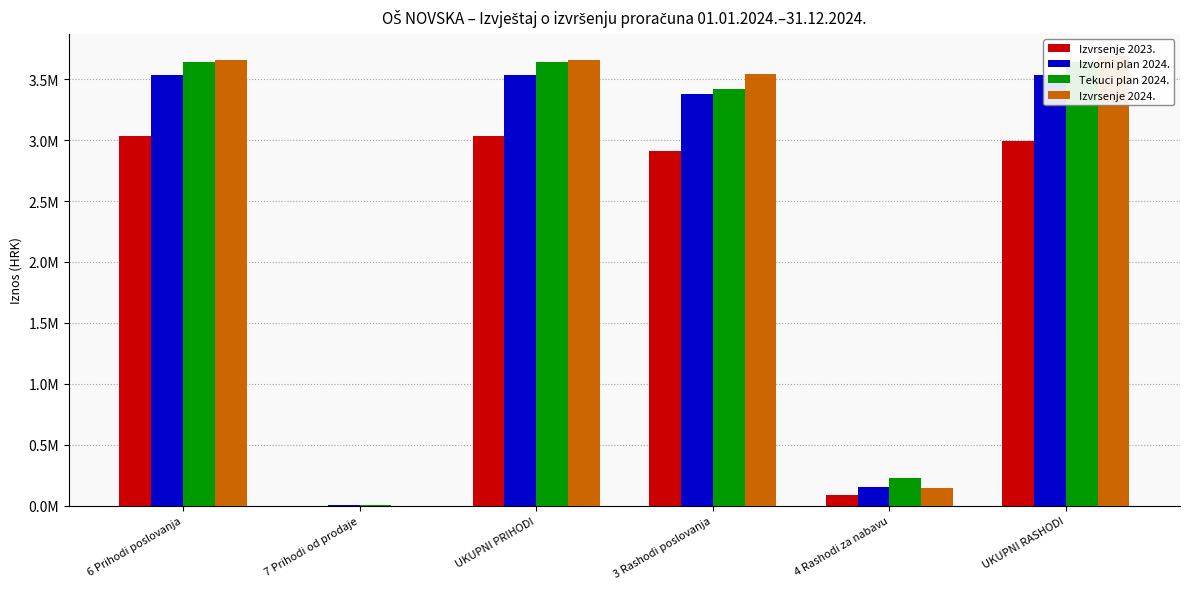

Which series has the largest range (max minus min)?

Izvrsenje 2024.